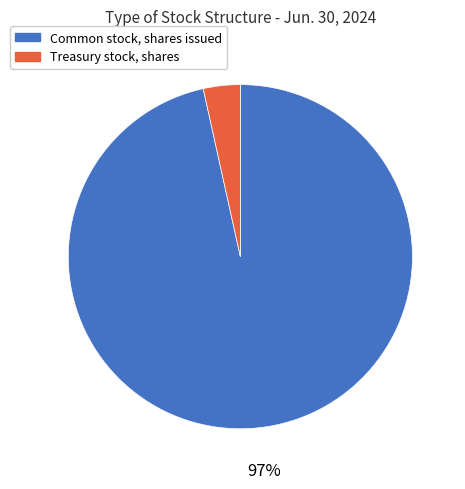

Do Treasury stock, shares and Common stock, shares issued together represent more than half of the pie?

Yes